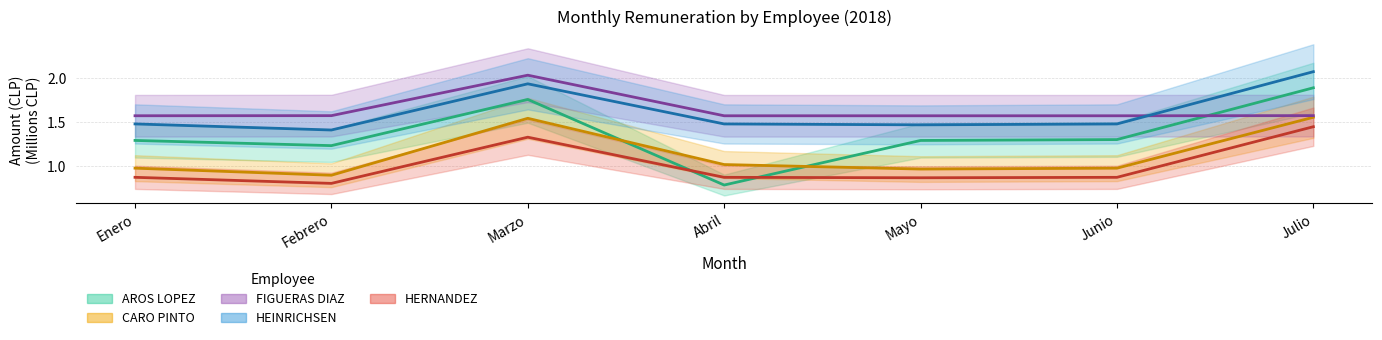

How many times do AROS LOPEZ and FIGUERAS DIAZ cross each other?

1